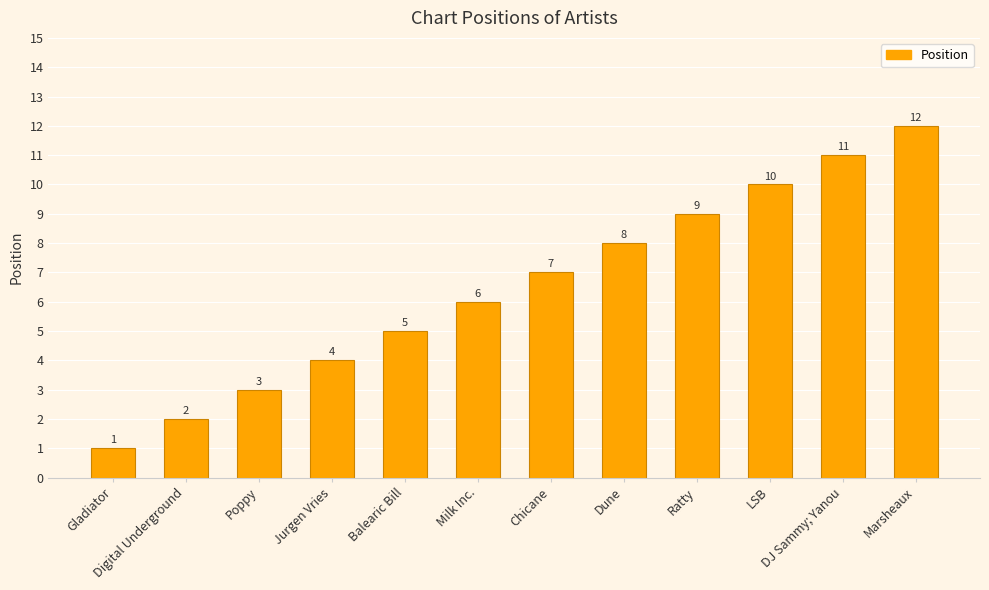

The chart shows a value of 1 at Digital Underground. True or false?

False